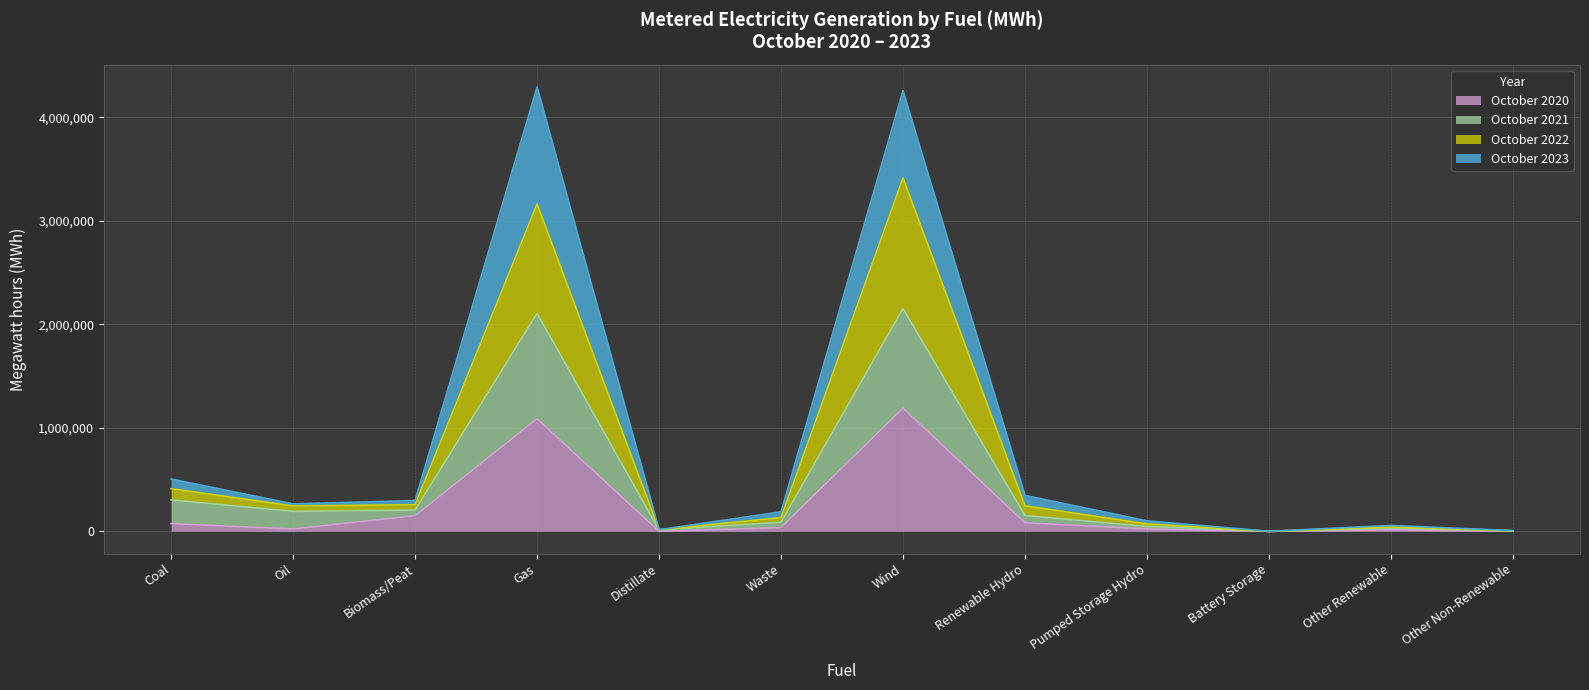

What are all the series names shown in the legend?

October 2020, October 2021, October 2022, October 2023